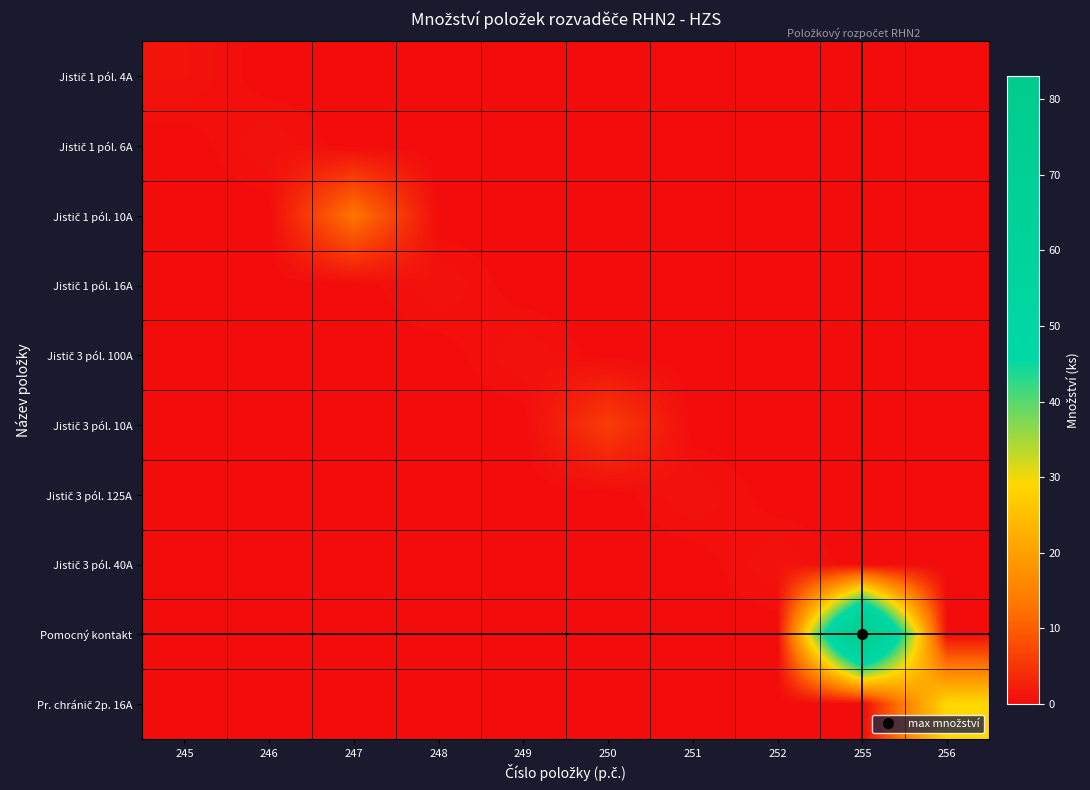

Which series has the widest spread of values?

Pomocný kontakt